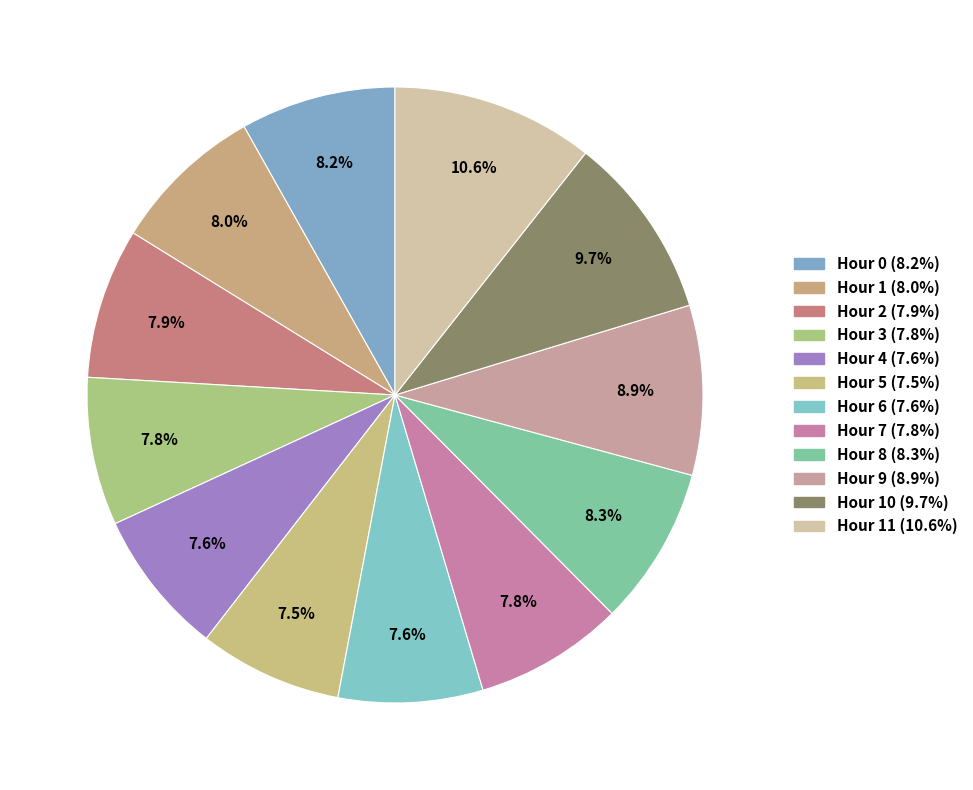

How many slices are in this pie chart?

12